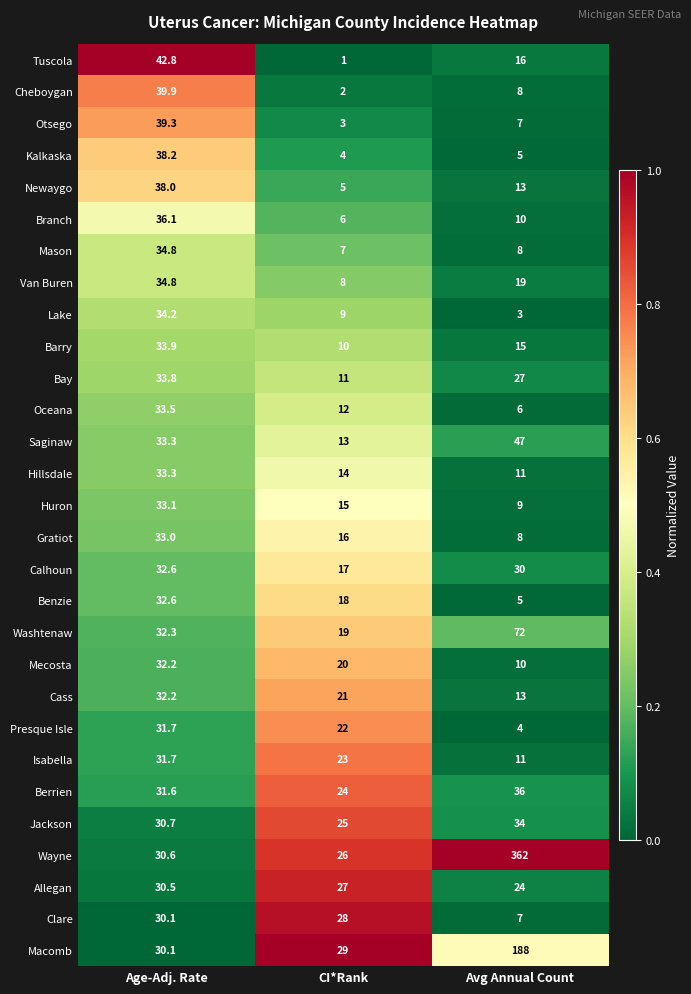

What value does the Calhoun series have at Avg Annual Count?

30.0